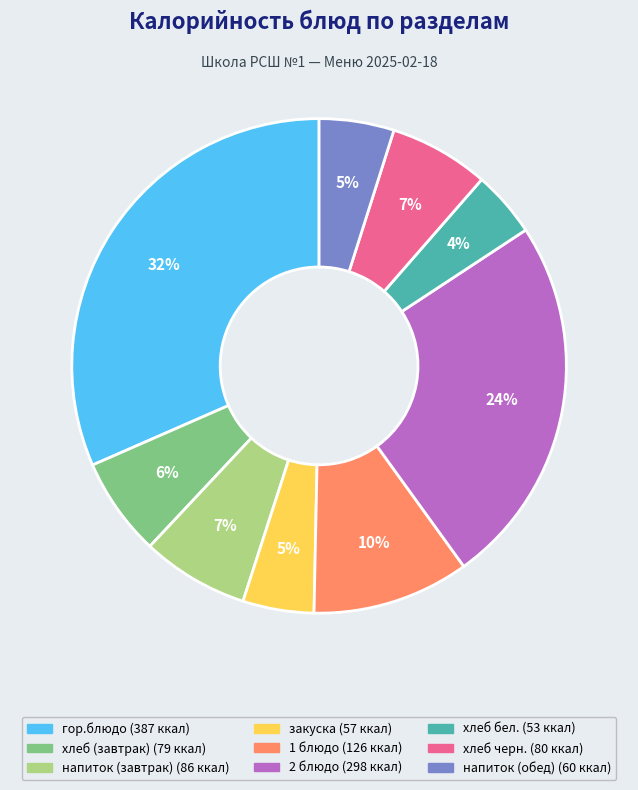

To the nearest percent, what is the average slice percentage?

11%